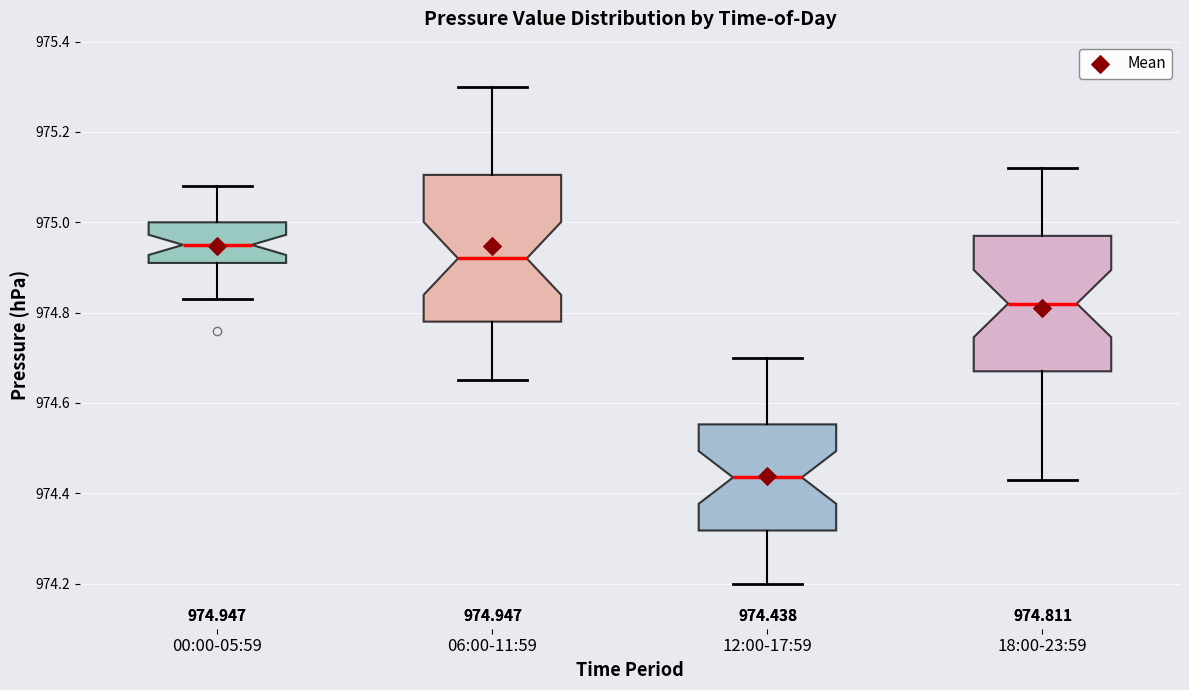

Comparing the boxes themselves (not the whiskers), which one is the tallest?

06:00-11:59